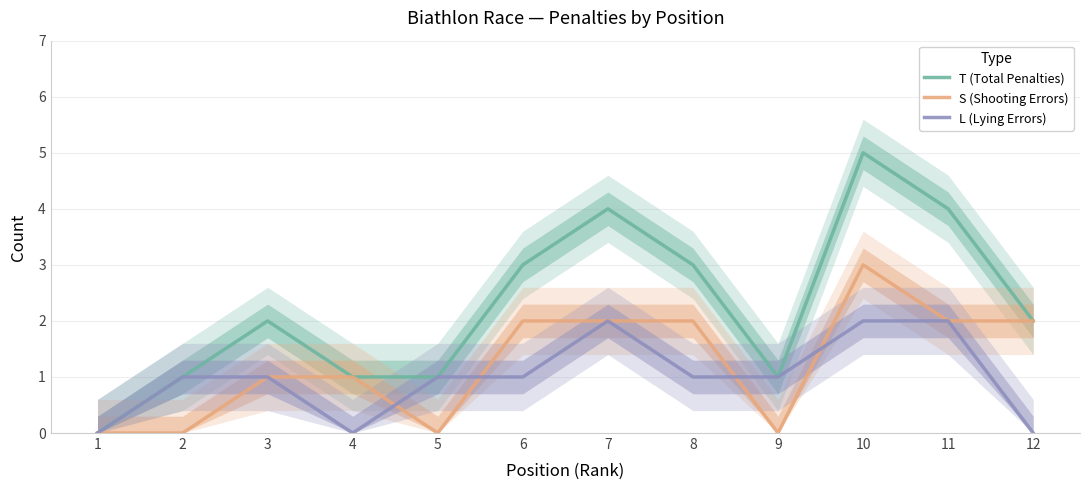

True or false: T (Total Penalties) and L (Lying Errors) cross at least once.

False